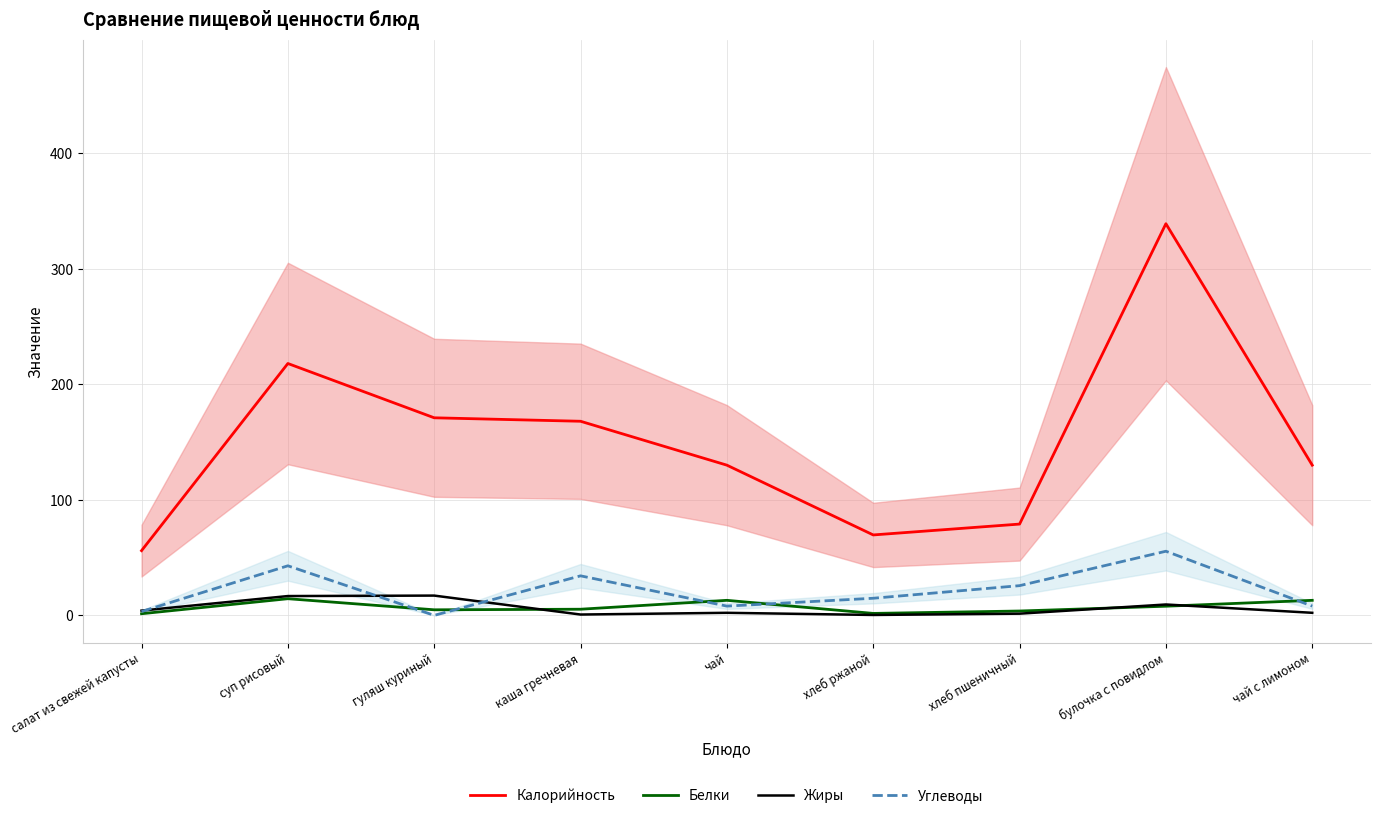

Which category has the lowest value across all series?

гуляш куриный